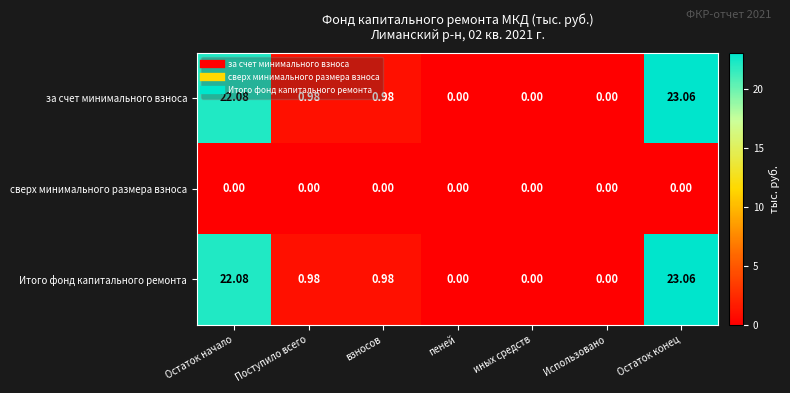

How many categories are shown in the chart?

7